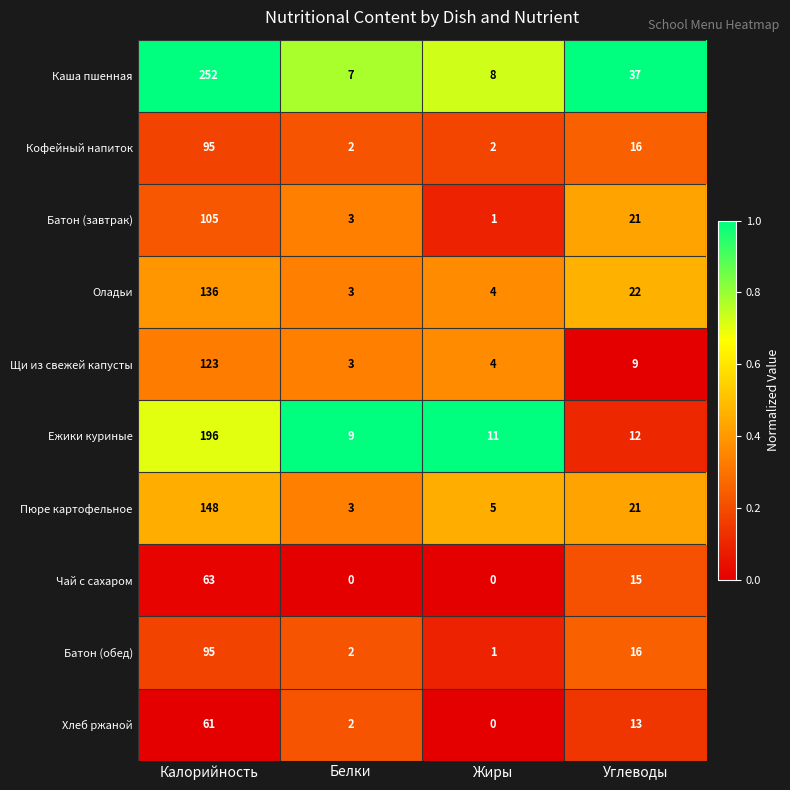

What is the approximate value of Оладьи at Углеводы?

22